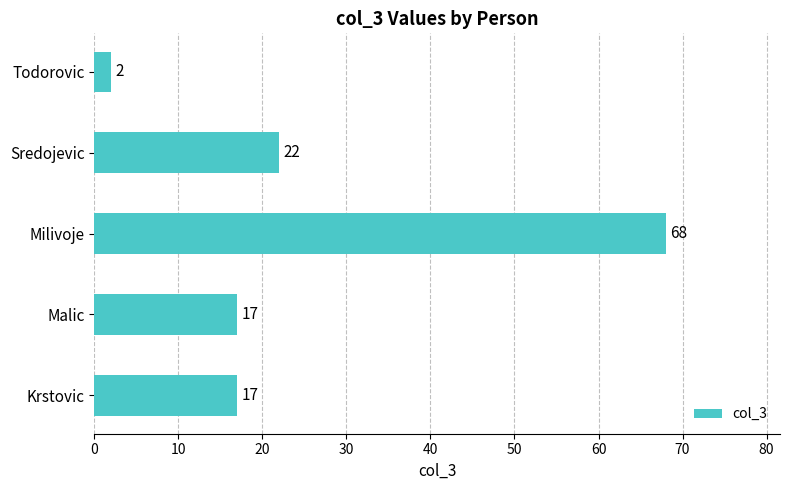

Reading bottom to top, what are all the values shown in this chart?

Krstovic=17	Malic=17	Milivoje=68	Sredojevic=22	Todorovic=2